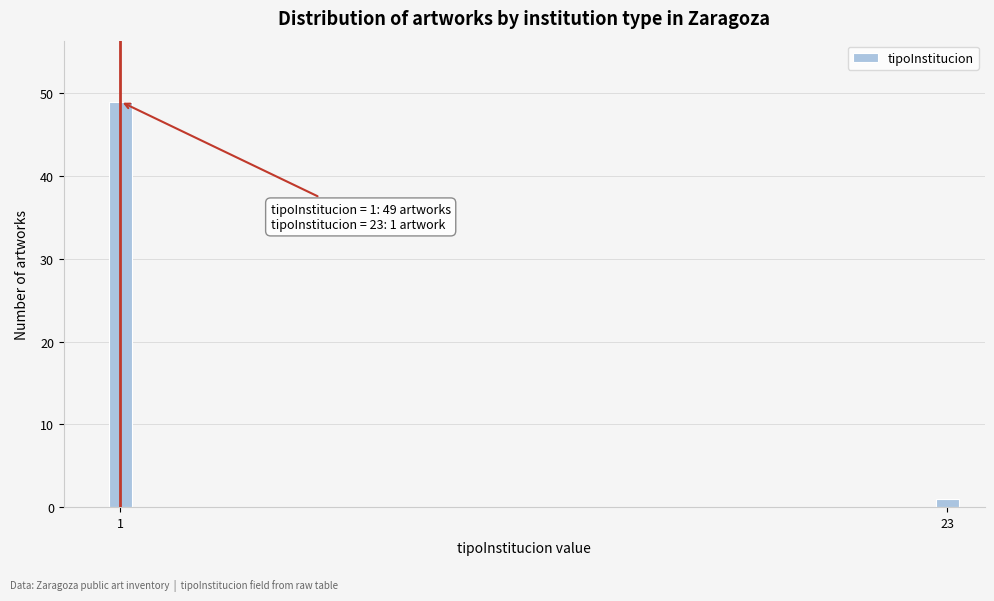

Reading left to right, list all the values displayed in this chart.

49	1